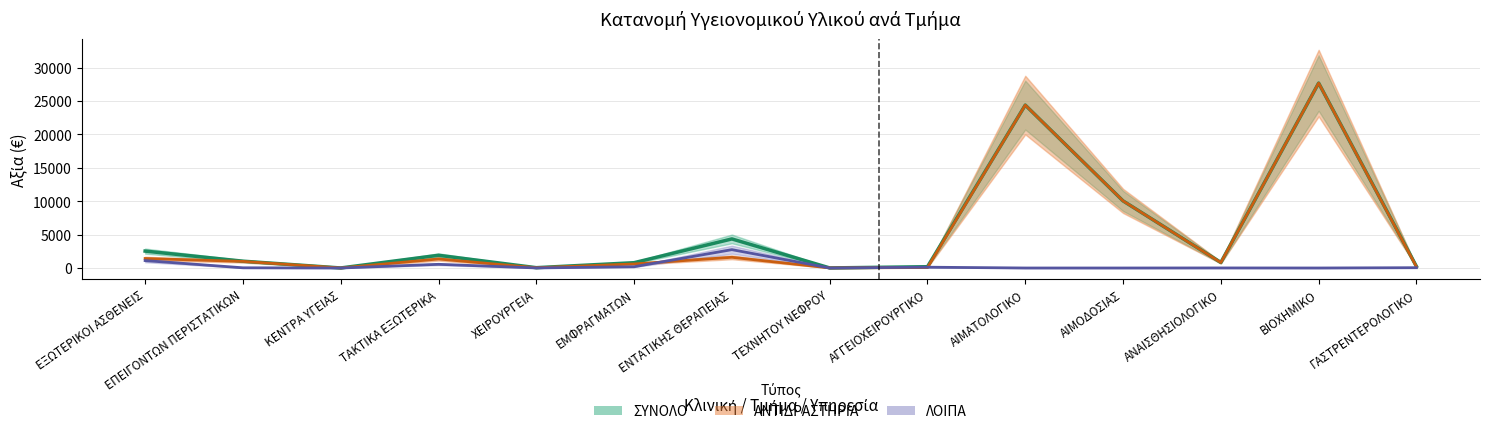

Which series has the largest range (max minus min)?

ΣΥΝΟΛΟ